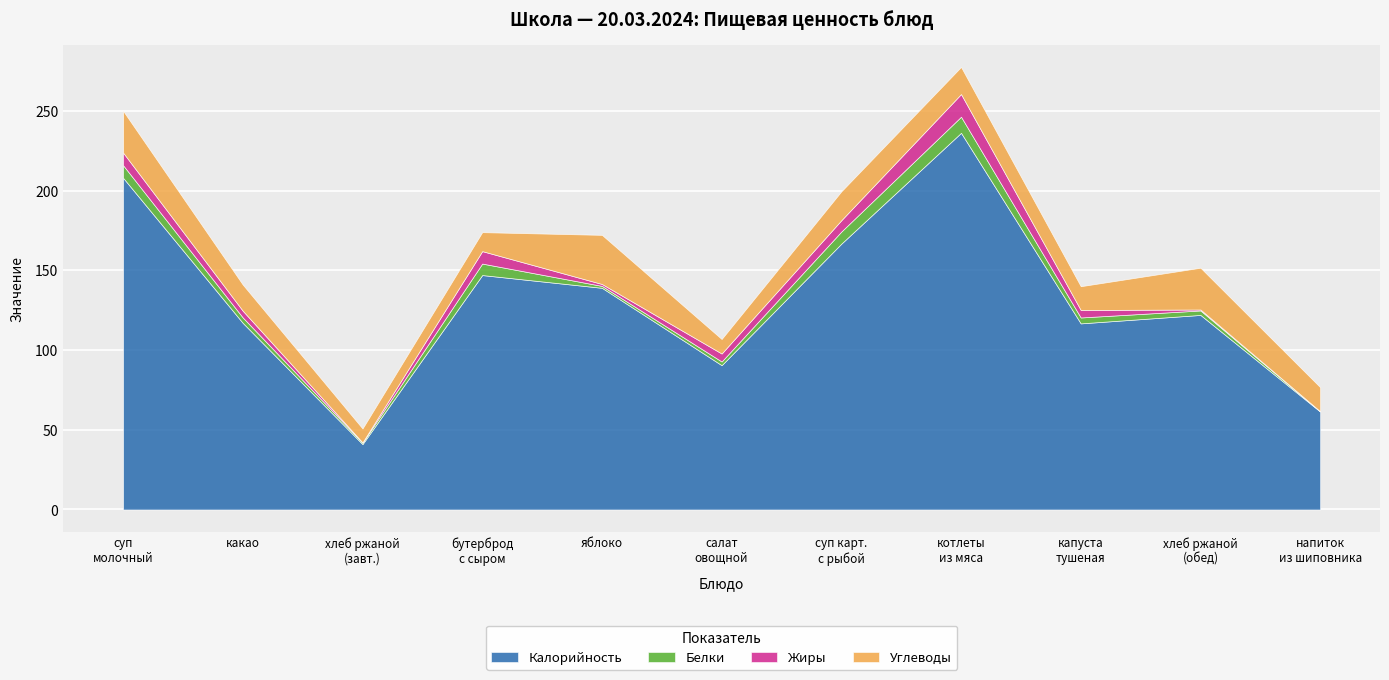

At which category does Углеводы reach its first local peak?

яблоко